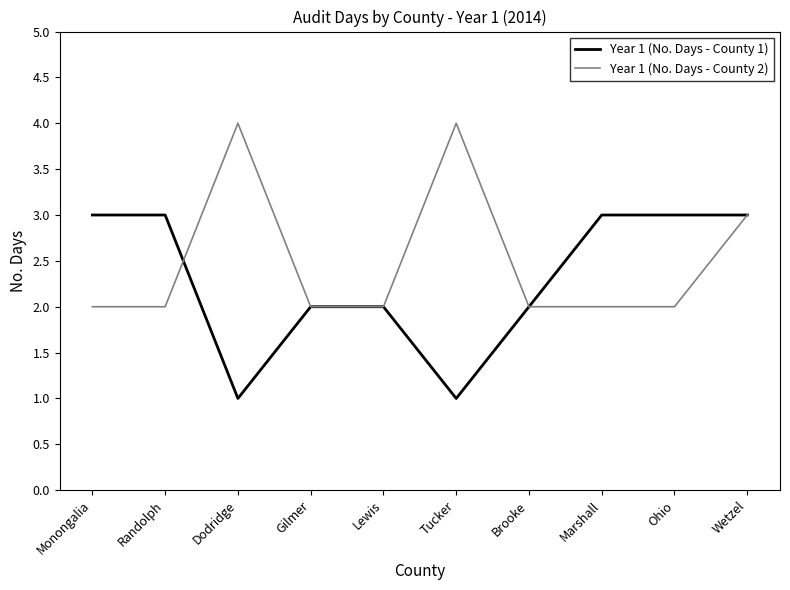

Read the Year 1 (No. Days - County 2) value at Marshall.

2